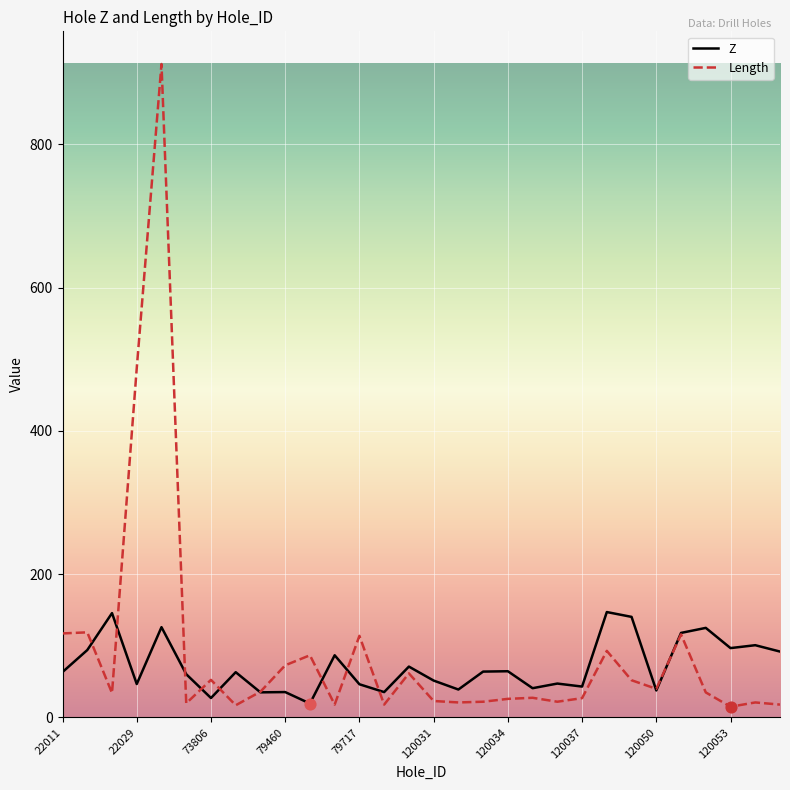

Which series has the largest total across all categories?

Length